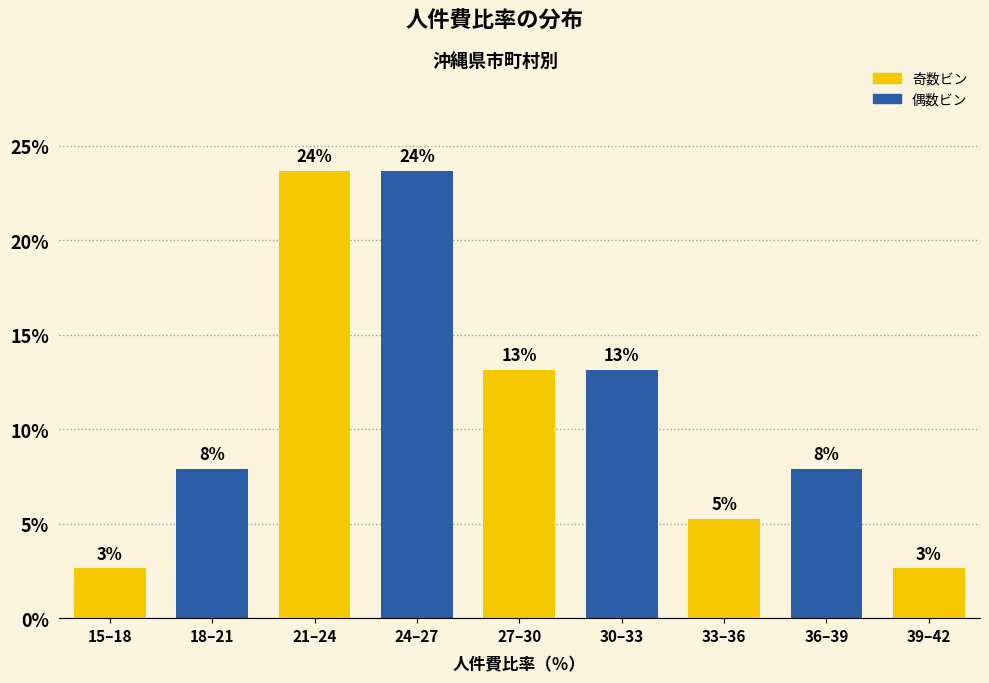

How many bars are there in total?

9